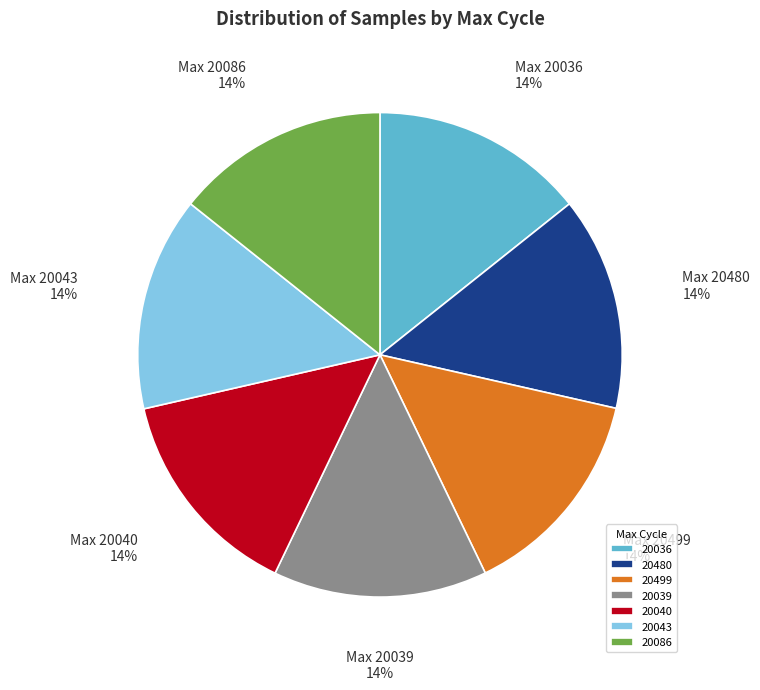

How many slices are in this pie chart?

7